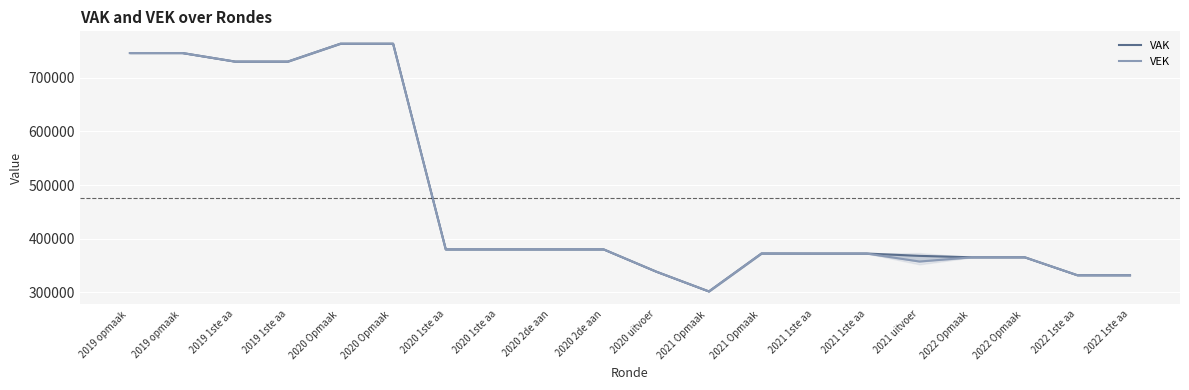

Between 2020 1ste aa and 2022 1ste aa, which series saw the biggest shift?

VAK